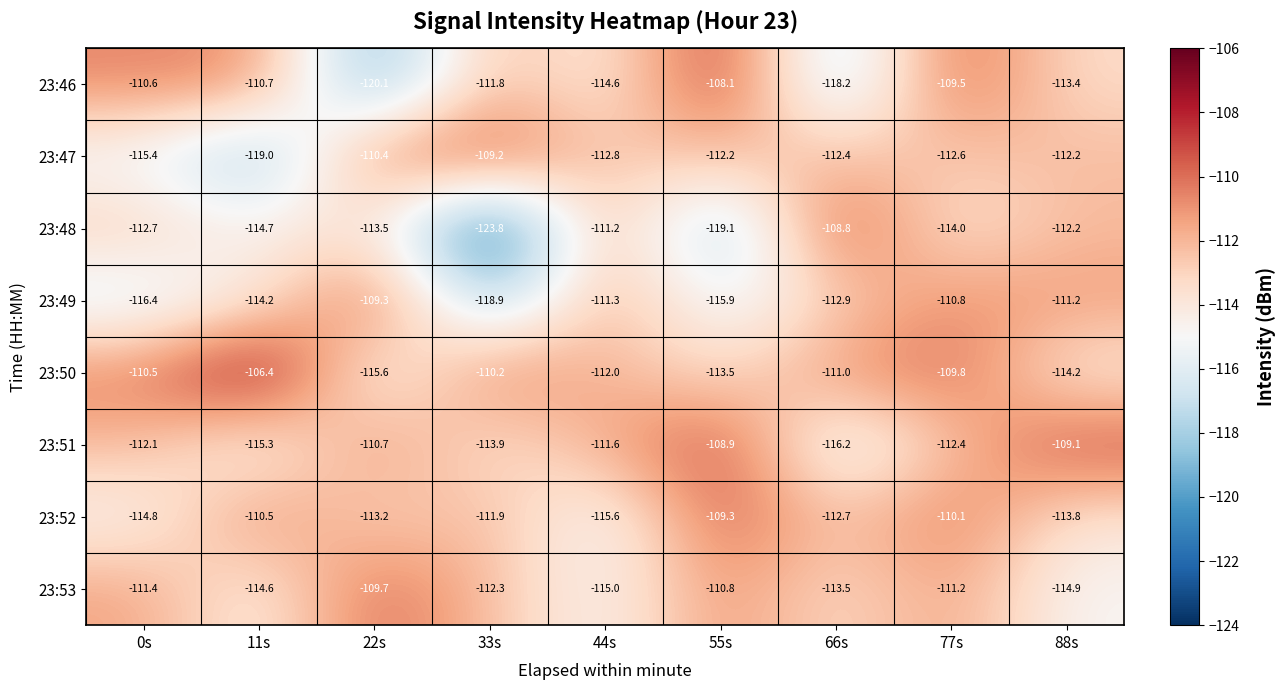

Rank the series at 55s from lowest to highest value.

23:48, 23:49, 23:50, 23:47, 23:53, 23:52, 23:51, 23:46